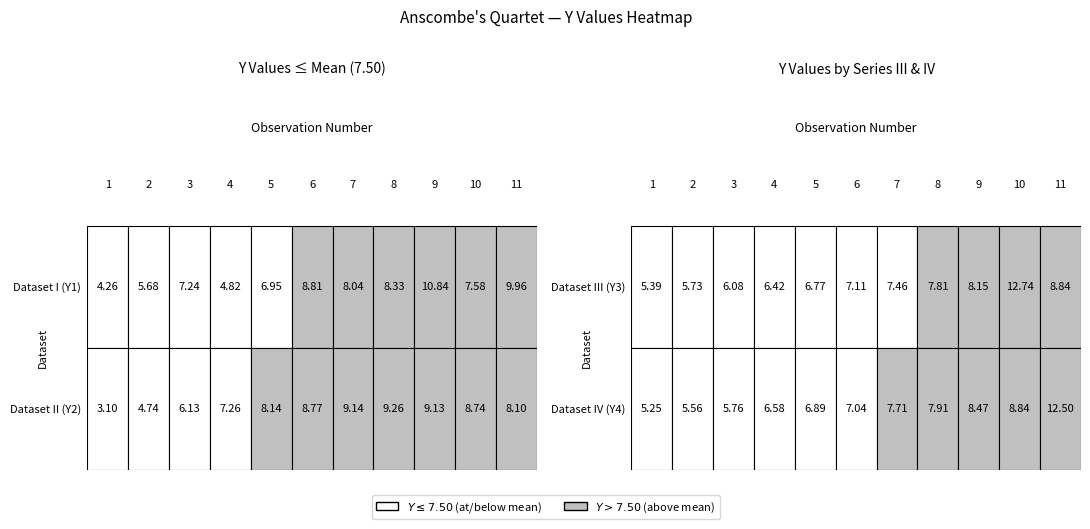

At 2, list the series in order from largest to smallest.

3, 1, 4, 2